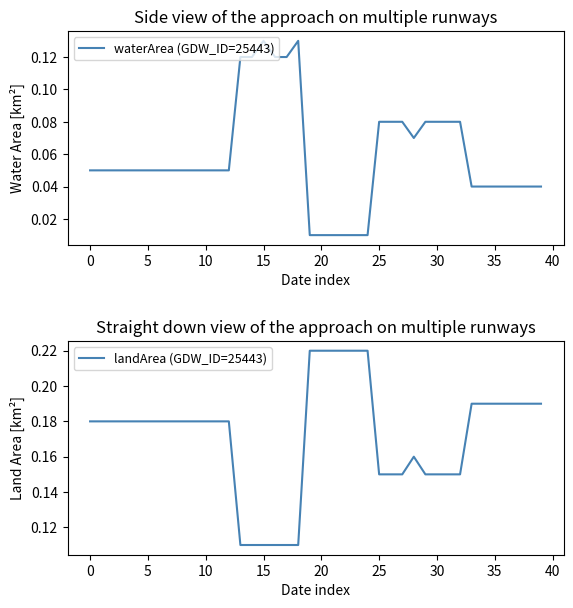

True or false: landArea (GDW_ID=25443) has more than 2 points higher than both neighbors.

False